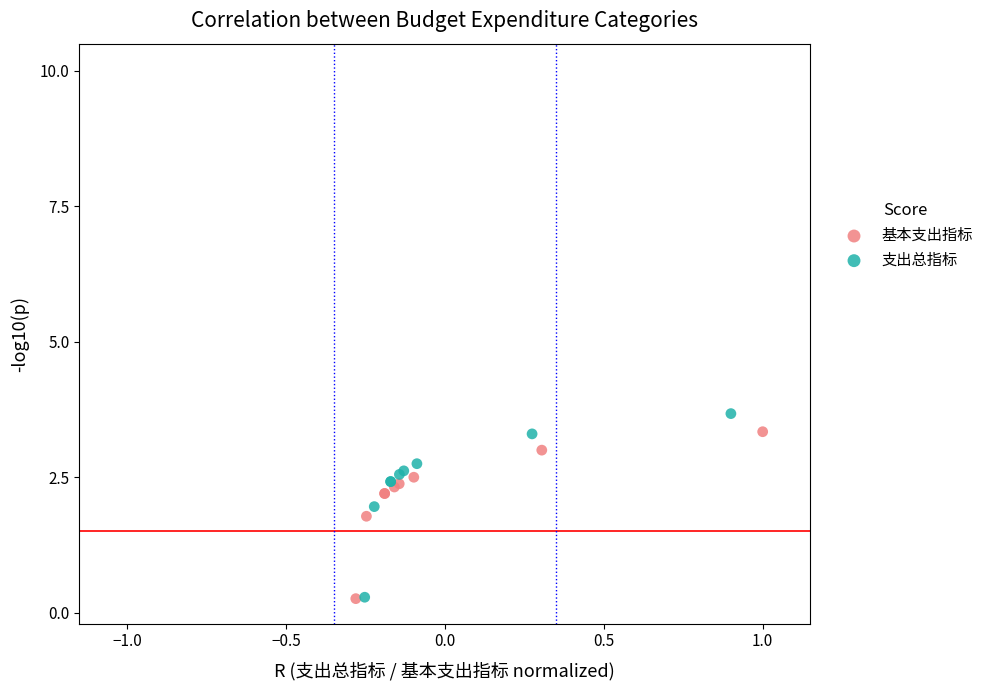

Which series has the widest spread of Y values?

支出总指标